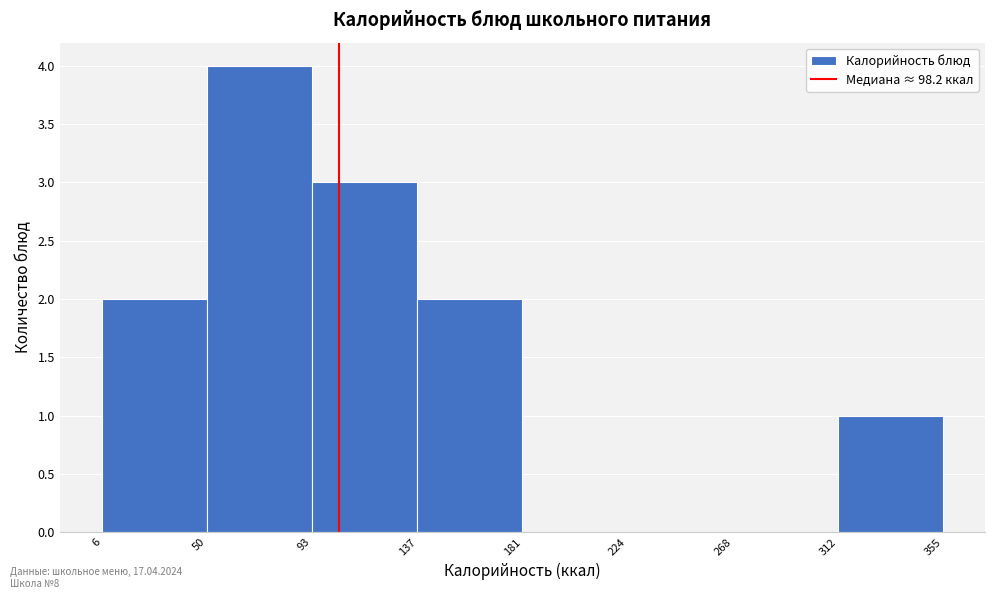

What is the height of the bar covering 137 to 181 on the x-axis? The values are not printed on the chart, so give them approximately, as read against the axis.

2